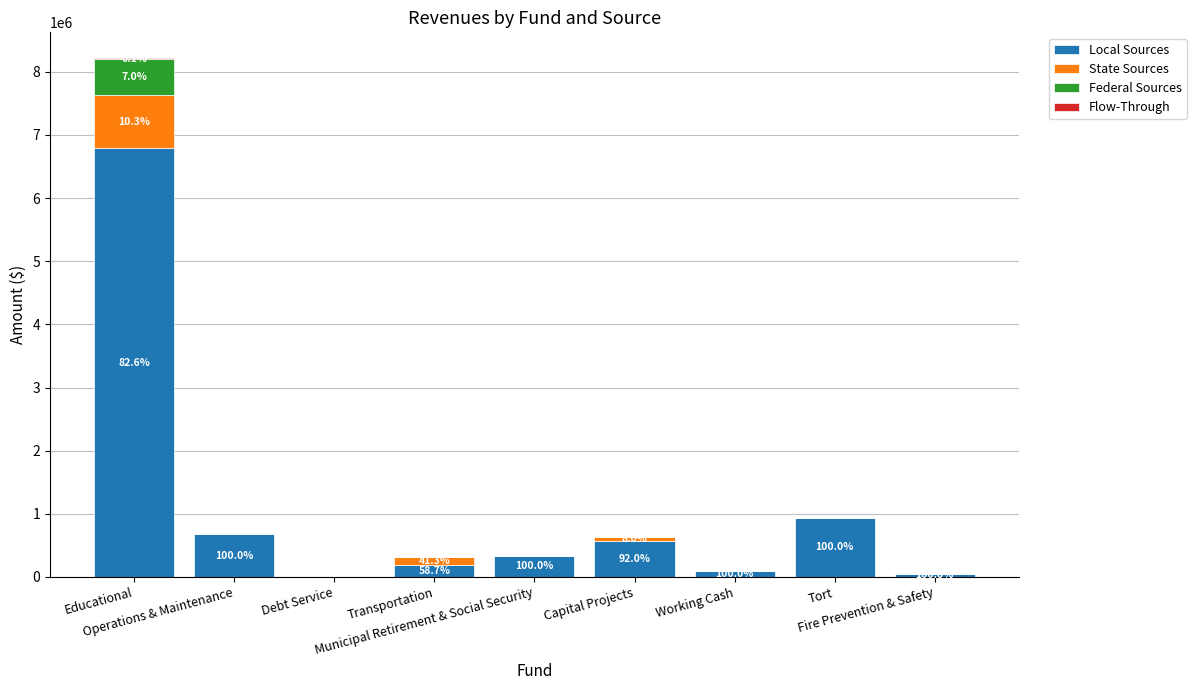

What is the highest value of the Local Sources series?

6788096